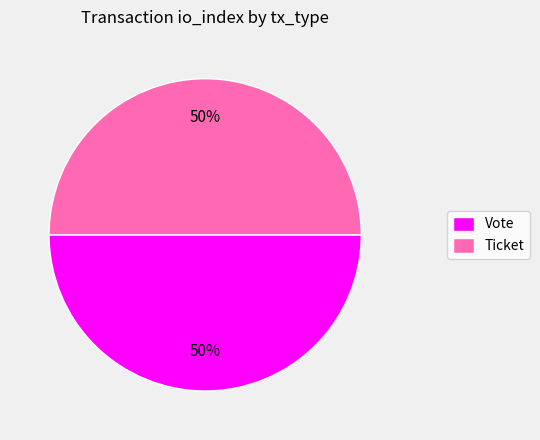

To the nearest percent, what is the difference between the Vote and Ticket slice percentages?

0%